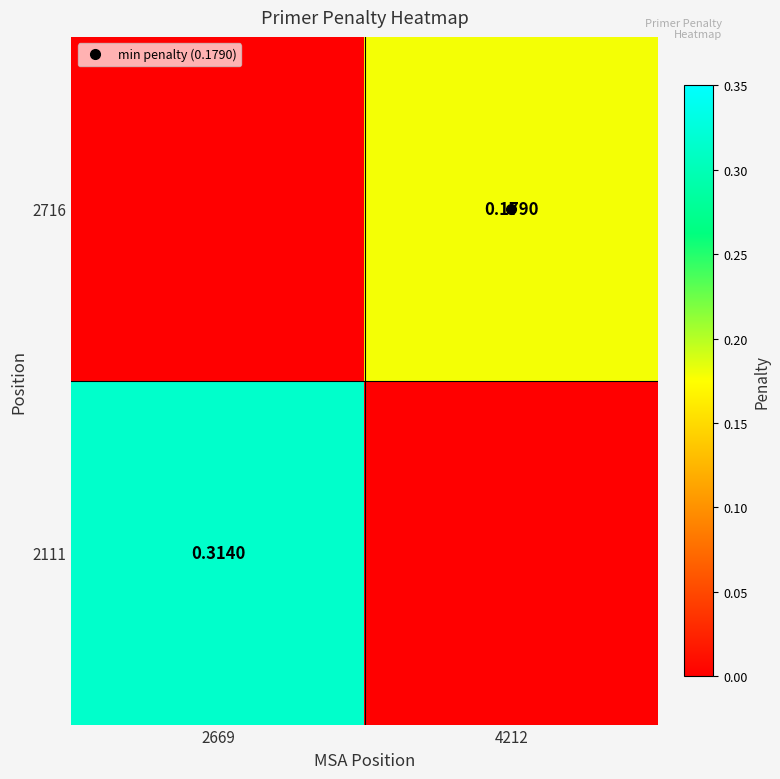

What is the difference between the maximum and minimum values in the 2716 series?

0.2